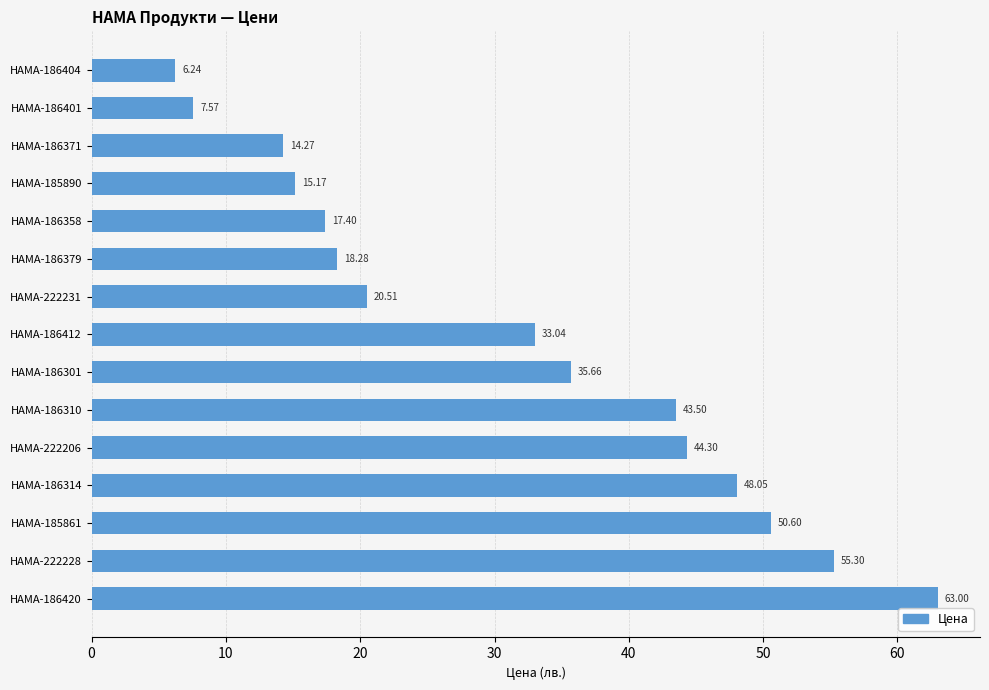

Rank the categories by value from lowest to highest.

HAMA-186404, HAMA-186401, HAMA-186371, HAMA-185890, HAMA-186358, HAMA-186379, HAMA-222231, HAMA-186412, HAMA-186301, HAMA-186310, HAMA-222206, HAMA-186314, HAMA-185861, HAMA-222228, HAMA-186420